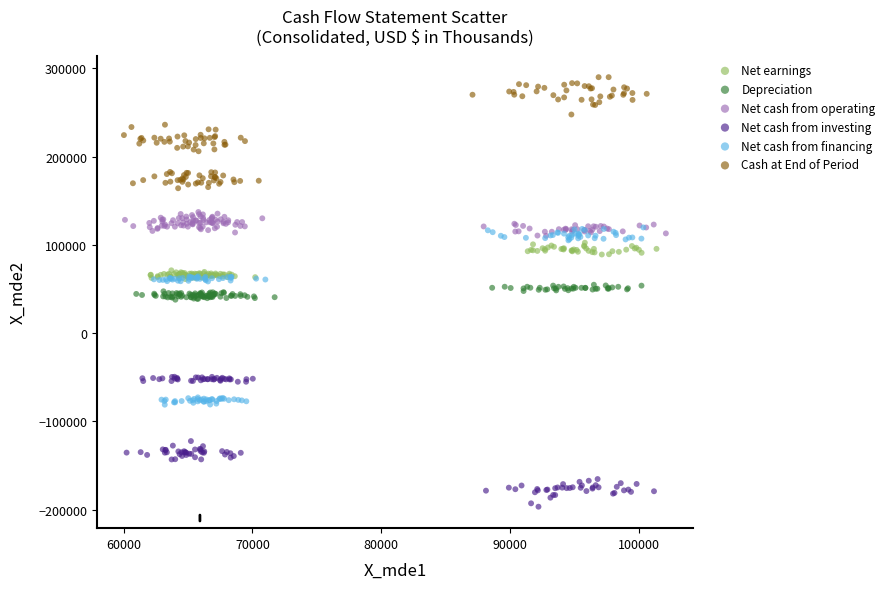

What are all the series names shown in the legend?

Net earnings, Depreciation, Net cash from operating, Net cash from investing, Net cash from financing, Cash at End of Period